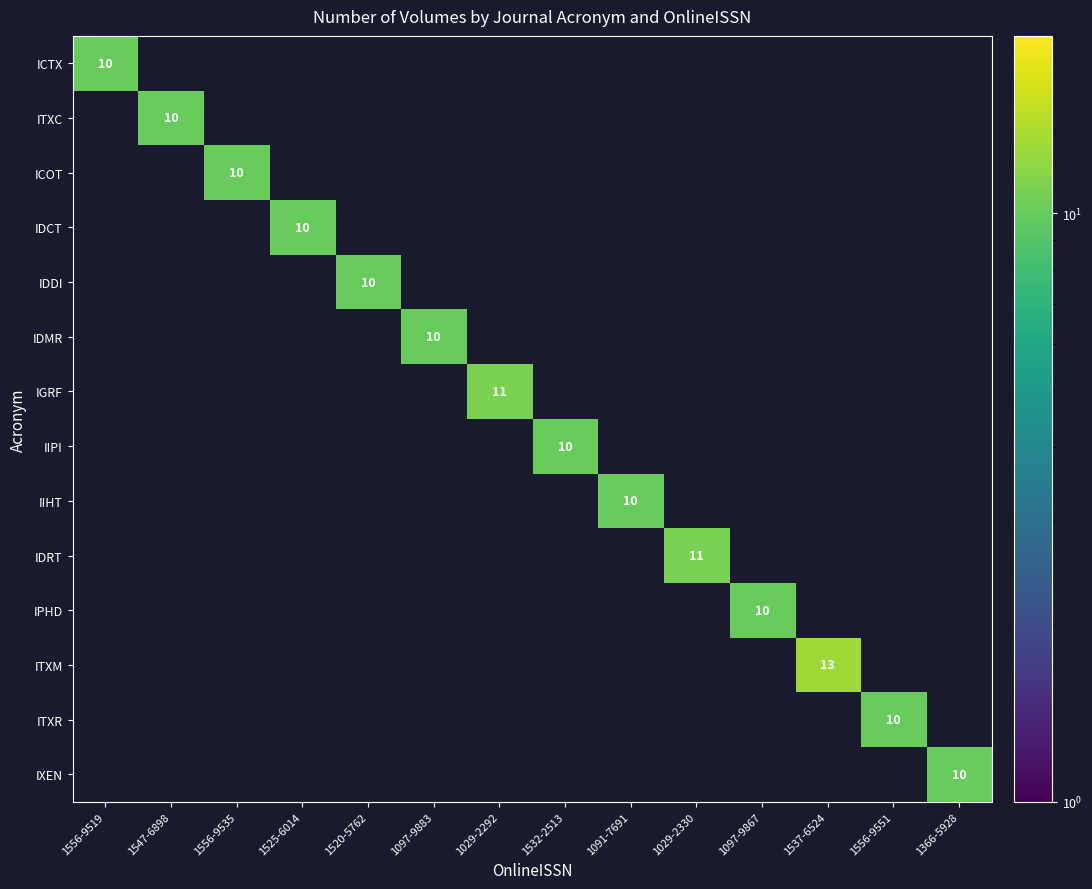

True or false: IDMR has a value of 14 at 1097-9883.

False